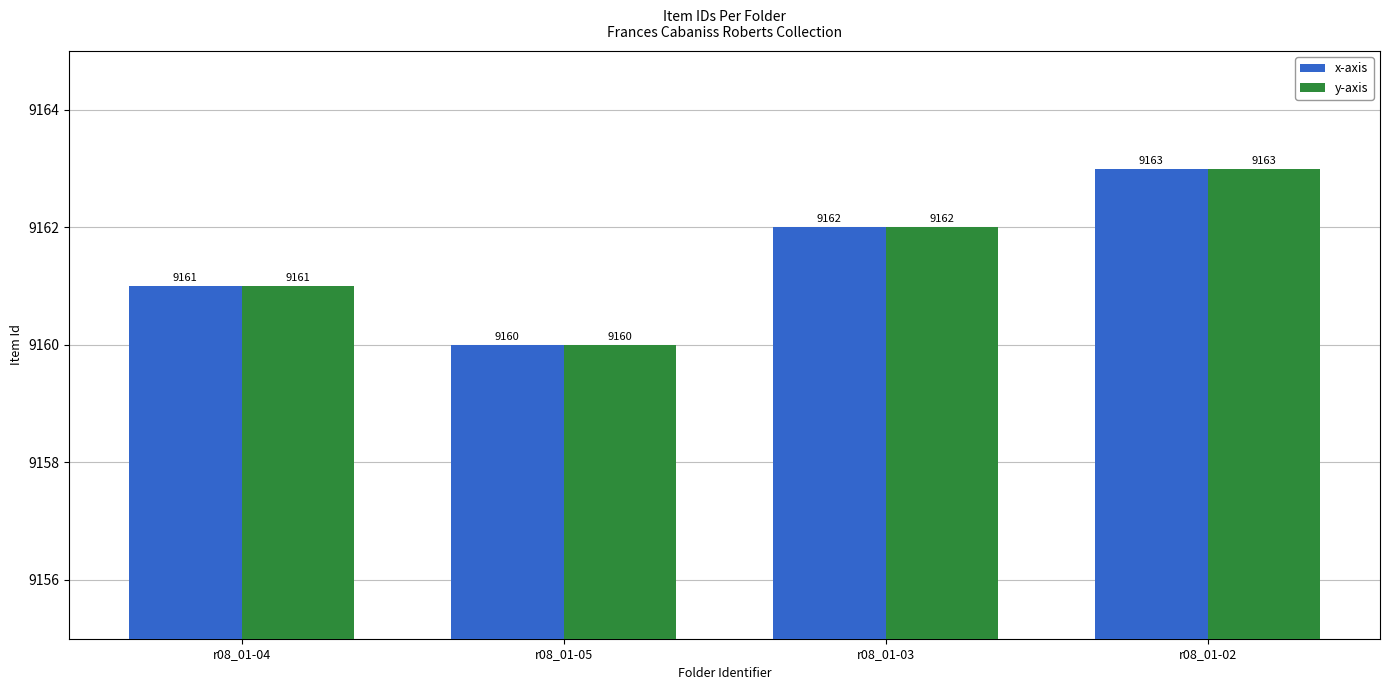

How many bars are there in each group?

2